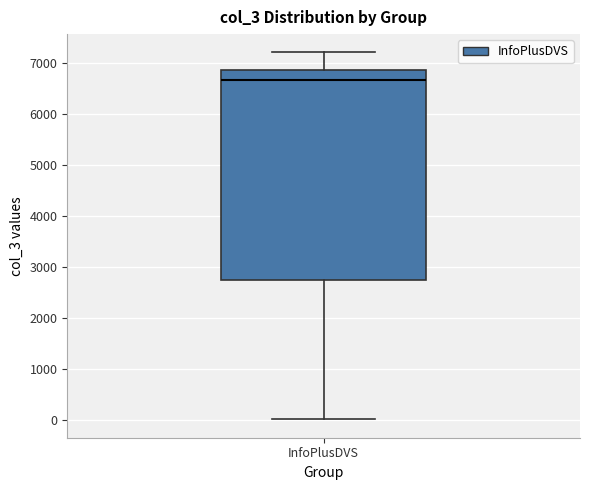

Where is the lower edge of the box for InfoPlusDVS on the y-axis? The values are not printed on the chart, so give them approximately, as read against the axis.

2700